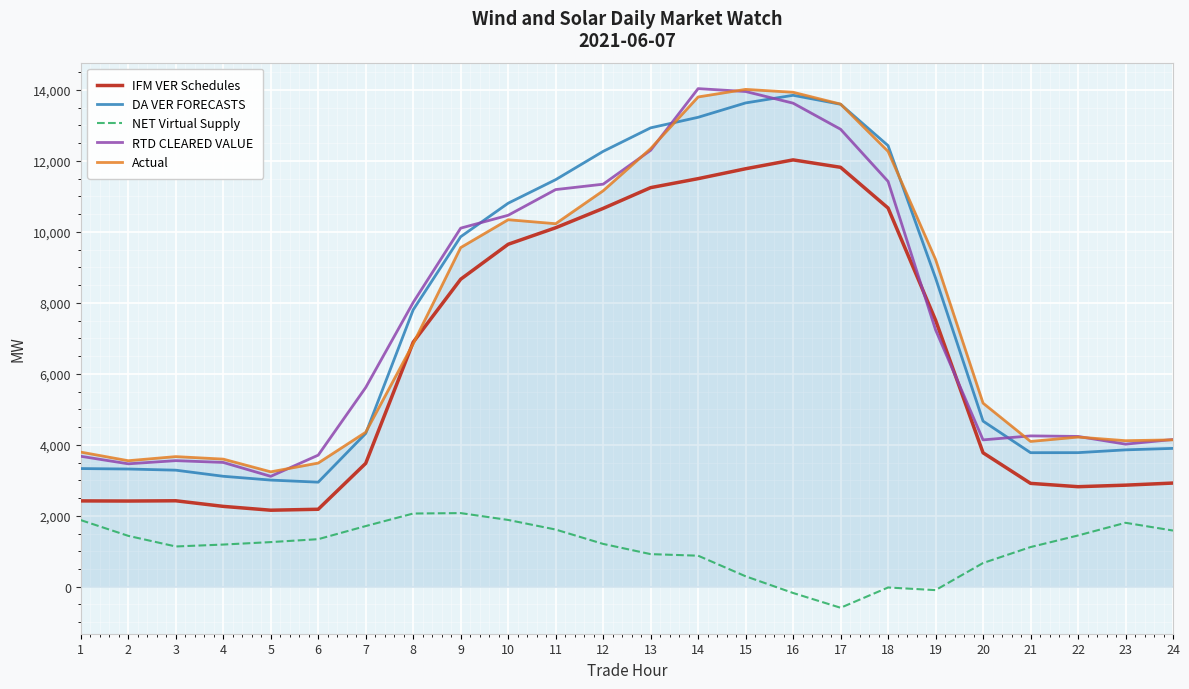

True or false: NET Virtual Supply and RTD CLEARED VALUE cross at least once.

False